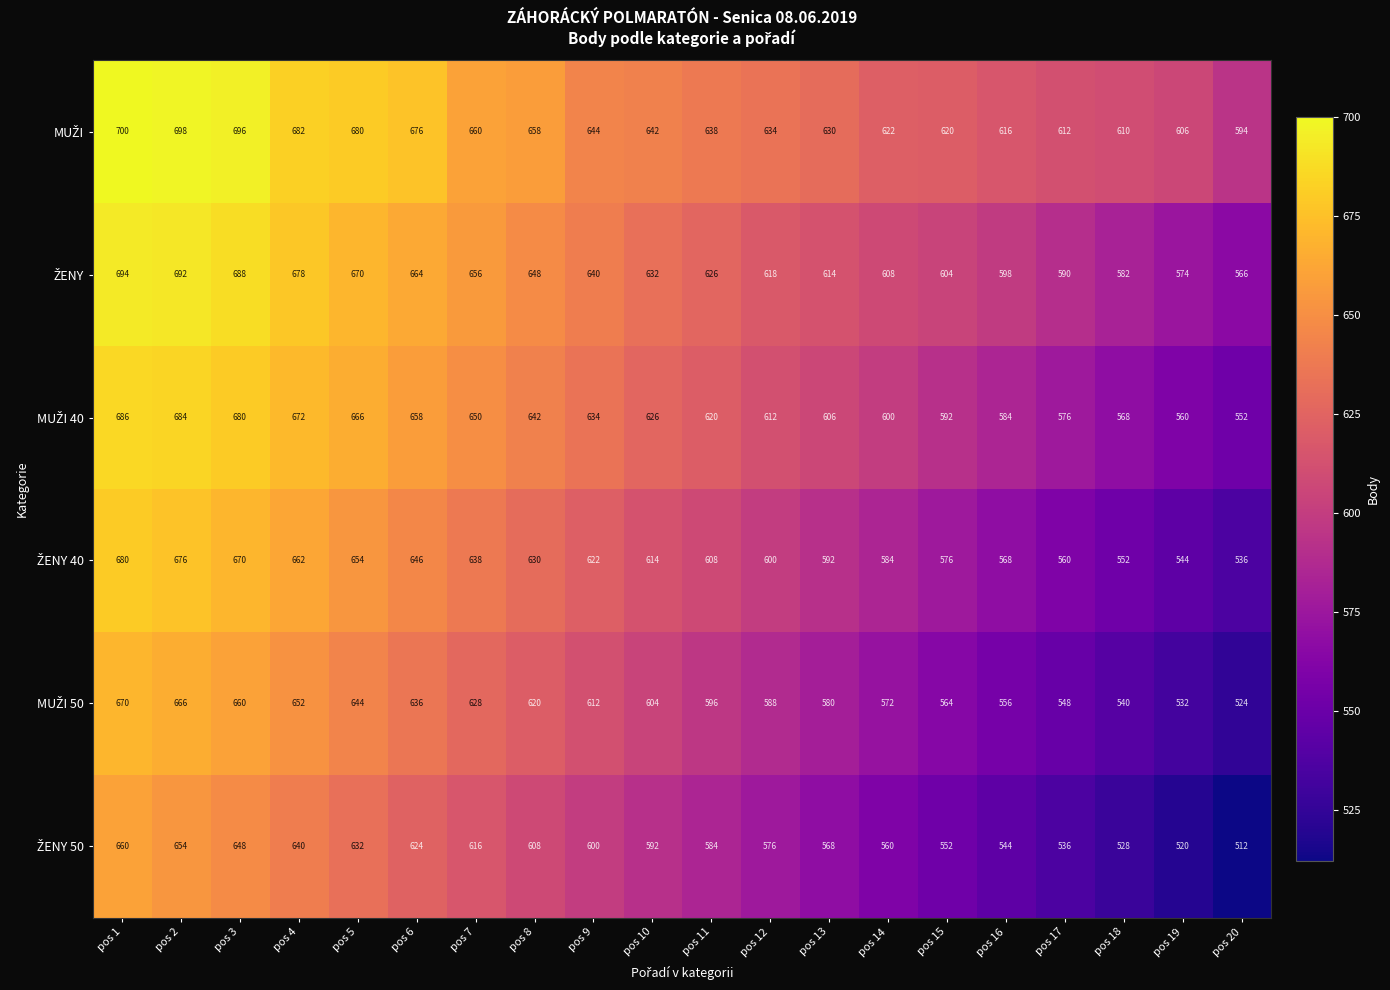

At which category is the sum across all series the highest?

pos 1